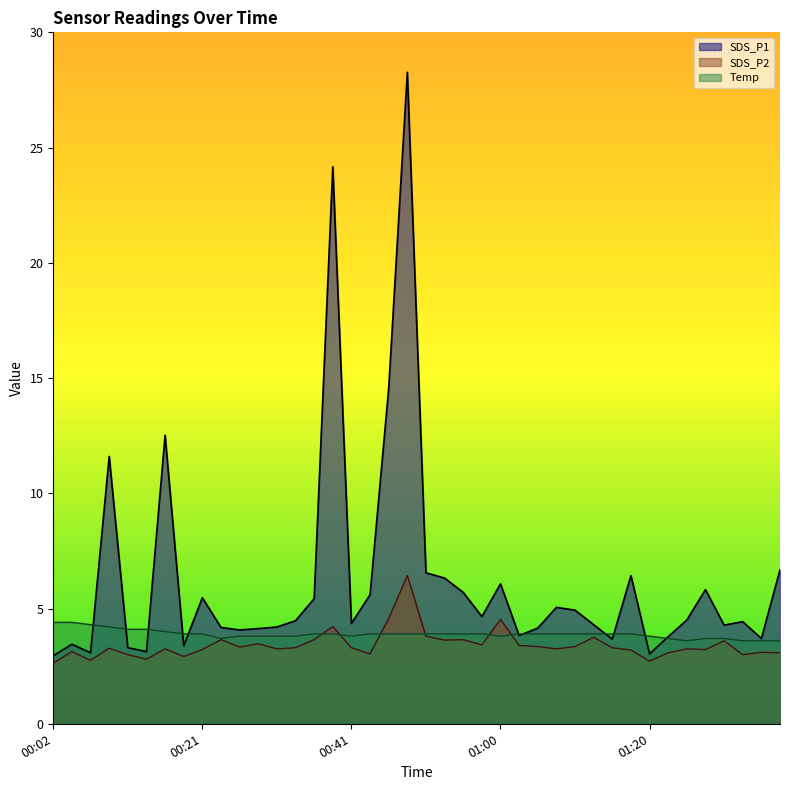

Reading left to right, extract all data points from this chart.

SDS_P1: 00:02=3.0	00:04=3.5	00:07=3.1	00:09=11.6	00:12=3.3	00:14=3.1	00:16=12.5	00:19=3.4	00:21=5.5	00:24=4.2	00:26=4.1	00:29=4.1	00:31=4.2	00:33=4.5	00:36=5.4	00:38=24.2	00:41=4.3	00:43=5.6	00:46=14.6	00:48=28.3	00:51=6.5	00:53=6.3	00:56=5.7	00:58=4.7	01:00=6.1	01:03=3.8	01:05=4.2	01:08=5.0	01:10=4.9	01:13=4.3	01:15=3.7	01:18=6.4	01:20=3.0	01:22=3.8	01:25=4.5	01:27=5.8	01:30=4.3	01:32=4.4	01:35=3.7	01:37=6.7
SDS_P2: 00:02=2.6	00:04=3.1	00:07=2.8	00:09=3.3	00:12=3.0	00:14=2.8	00:16=3.2	00:19=2.9	00:21=3.2	00:24=3.6	00:26=3.3	00:29=3.5	00:31=3.2	00:33=3.3	00:36=3.6	00:38=4.2	00:41=3.3	00:43=3.0	00:46=4.6	00:48=6.4	00:51=3.8	00:53=3.6	00:56=3.6	00:58=3.4	01:00=4.5	01:03=3.4	01:05=3.4	01:08=3.2	01:10=3.4	01:13=3.8	01:15=3.3	01:18=3.2	01:20=2.7	01:22=3.1	01:25=3.2	01:27=3.2	01:30=3.6	01:32=3.0	01:35=3.1	01:37=3.1
Temp: 00:02=4.4	00:04=4.4	00:07=4.3	00:09=4.2	00:12=4.1	00:14=4.1	00:16=4.0	00:19=3.9	00:21=3.9	00:24=3.7	00:26=3.8	00:29=3.8	00:31=3.8	00:33=3.8	00:36=3.9	00:38=3.9	00:41=3.8	00:43=3.9	00:46=3.9	00:48=3.9	00:51=3.9	00:53=3.9	00:56=3.9	00:58=3.9	01:00=3.8	01:03=3.9	01:05=3.9	01:08=3.9	01:10=3.9	01:13=3.9	01:15=3.9	01:18=3.9	01:20=3.8	01:22=3.7	01:25=3.6	01:27=3.7	01:30=3.7	01:32=3.6	01:35=3.6	01:37=3.6